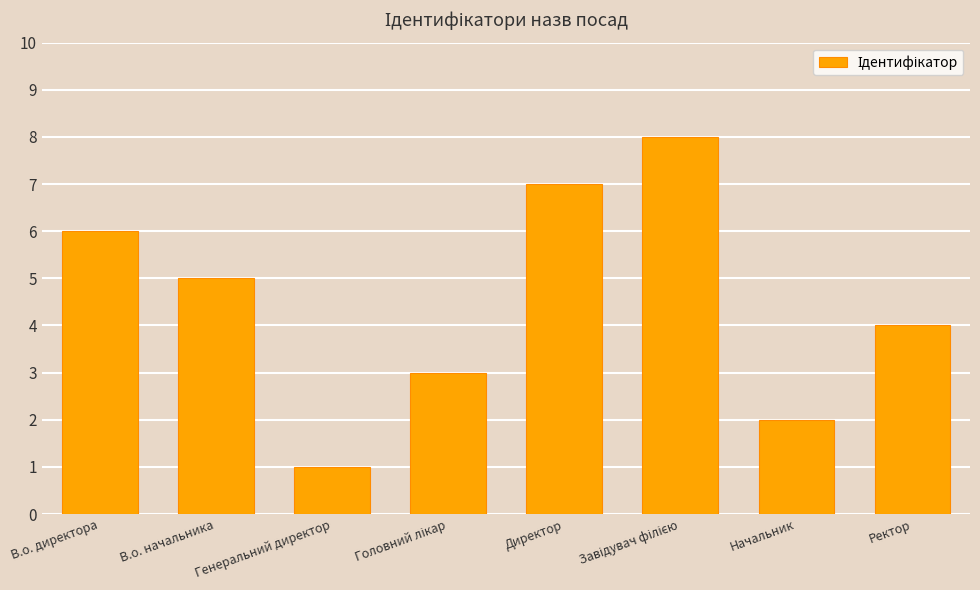

How many values are between 3 and 7?

5